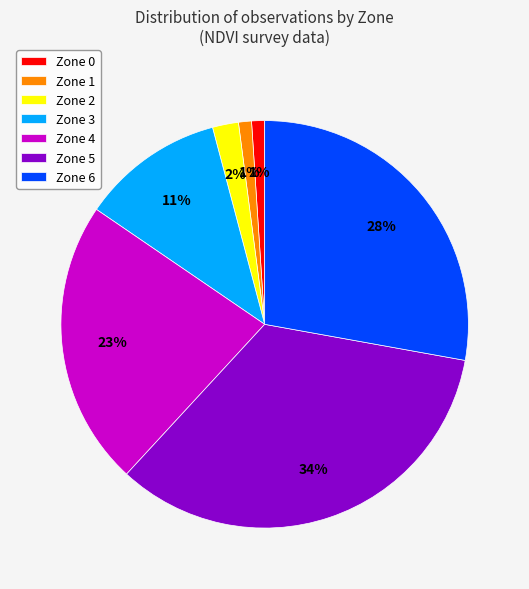

What is the largest slice in the pie chart?

Zone 5